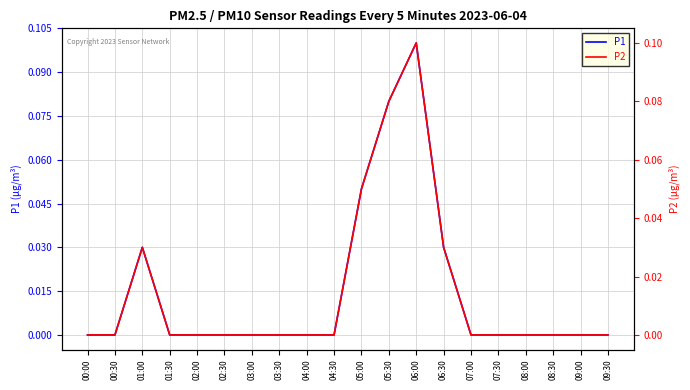

True or false: P1 and P2 cross at least once.

False